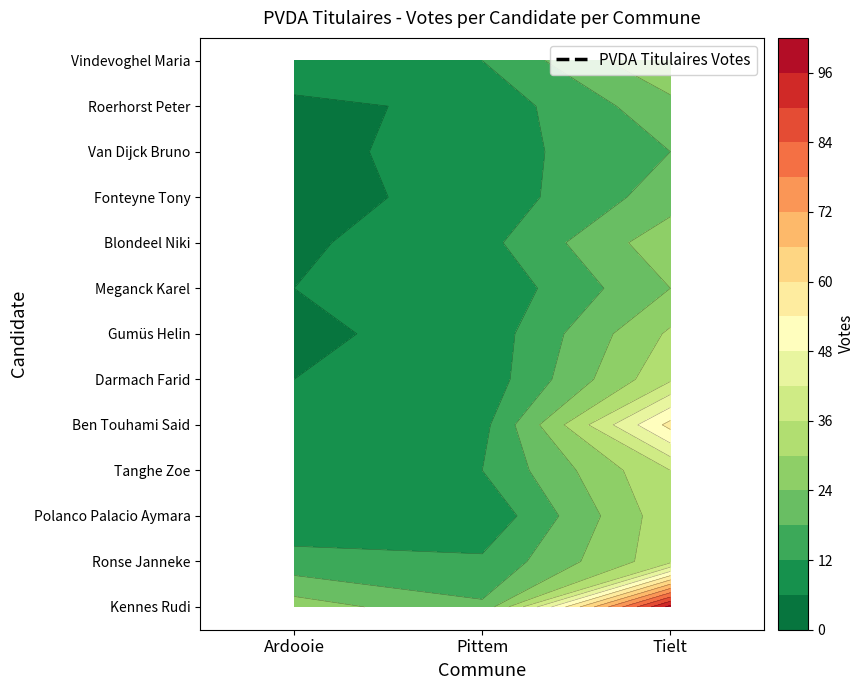

Is the value of Blondeel Niki at Pittem greater than the value of Fonteyne Tony at Ardooie?

Yes